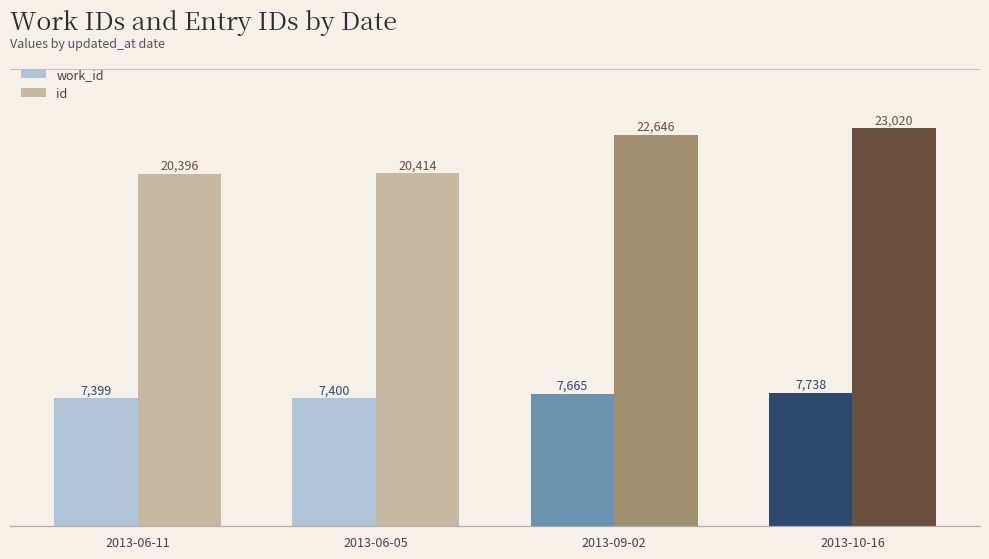

Reading left to right, transcribe all the data shown in this chart.

work_id: 7399	7400	7665	7738
id: 20396	20414	22646	23020